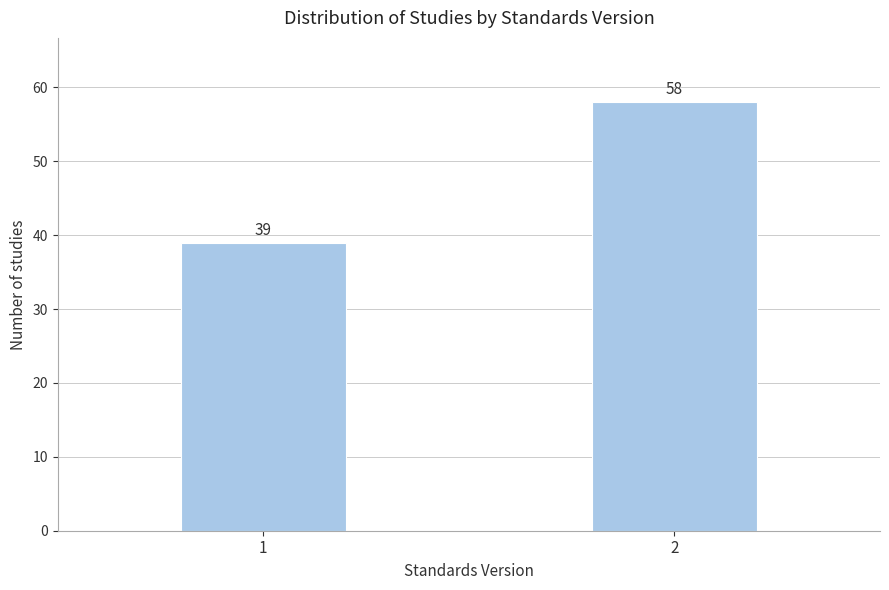

Reading left to right, extract all data points from this chart.

1=39	2=58